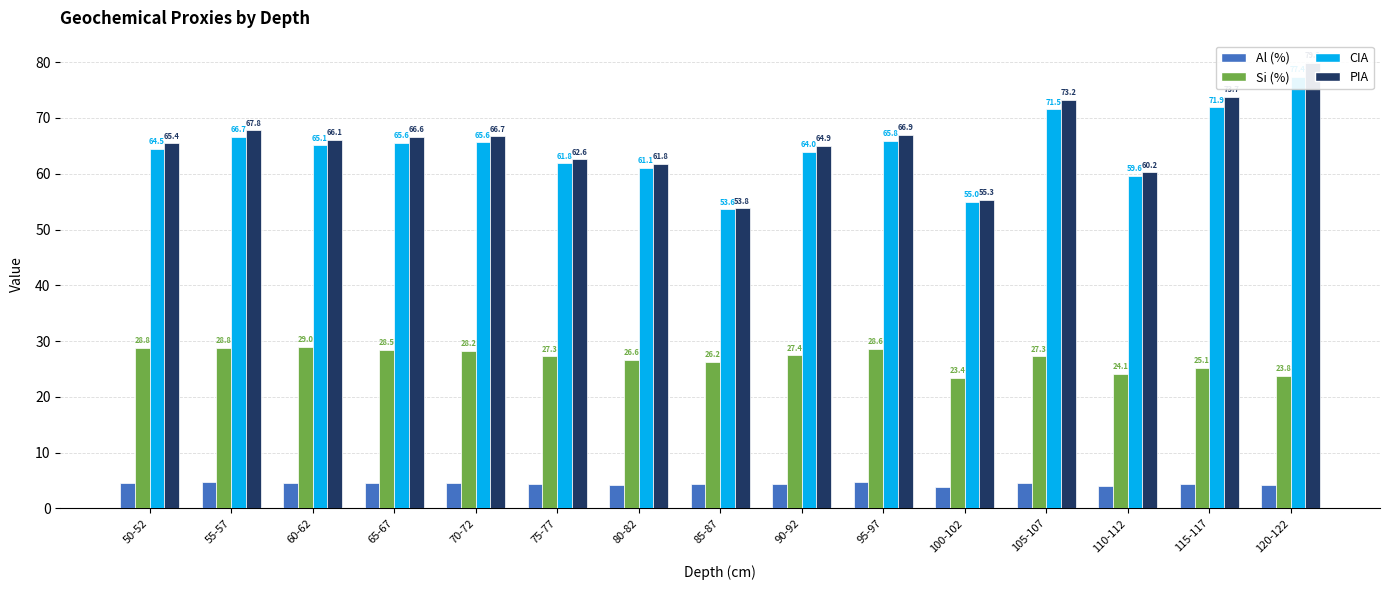

Read the PIA value at 50-52.

65.4